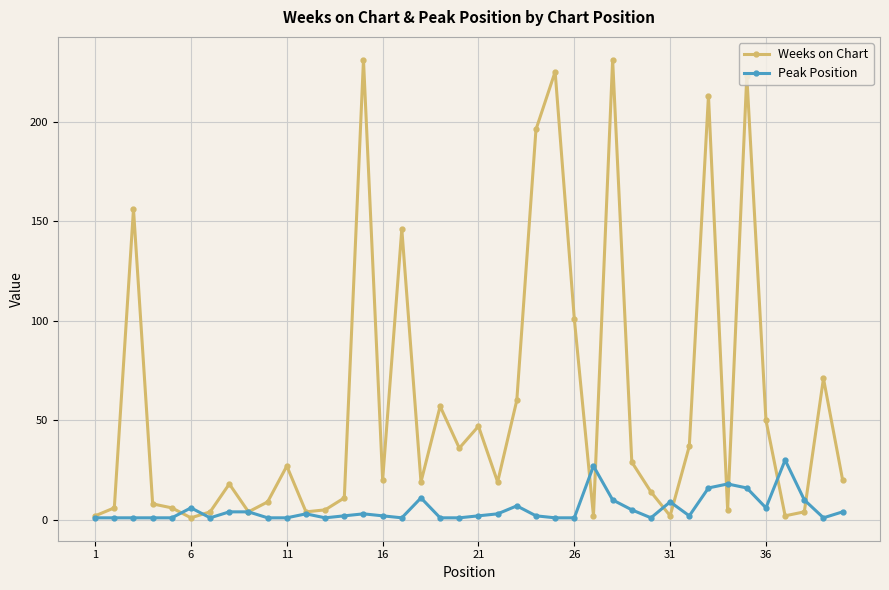

True or false: Weeks on Chart has more than 2 interior local peaks.

True